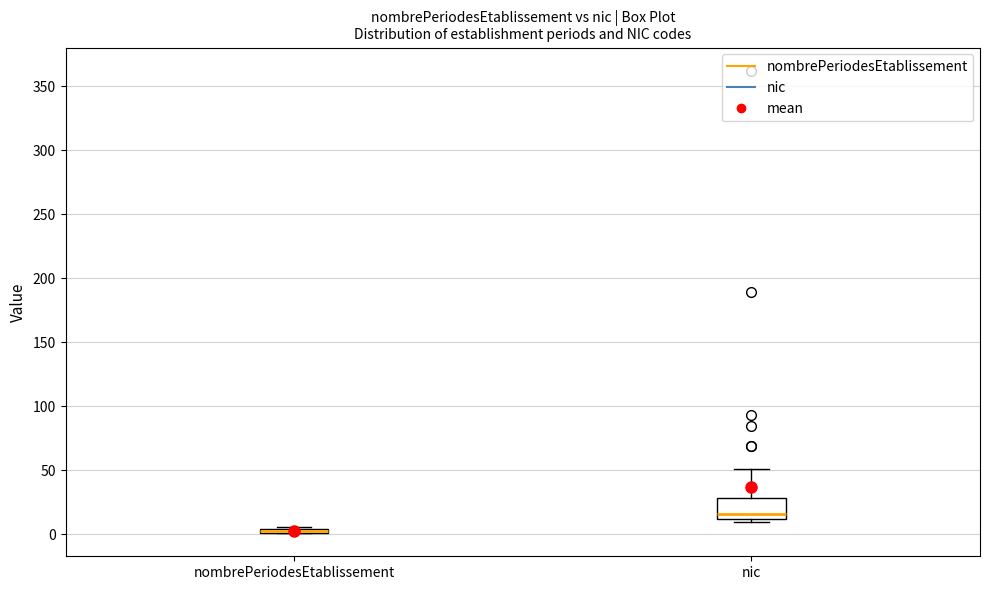

Which box is the tallest, from its lower edge to its upper edge?

nic